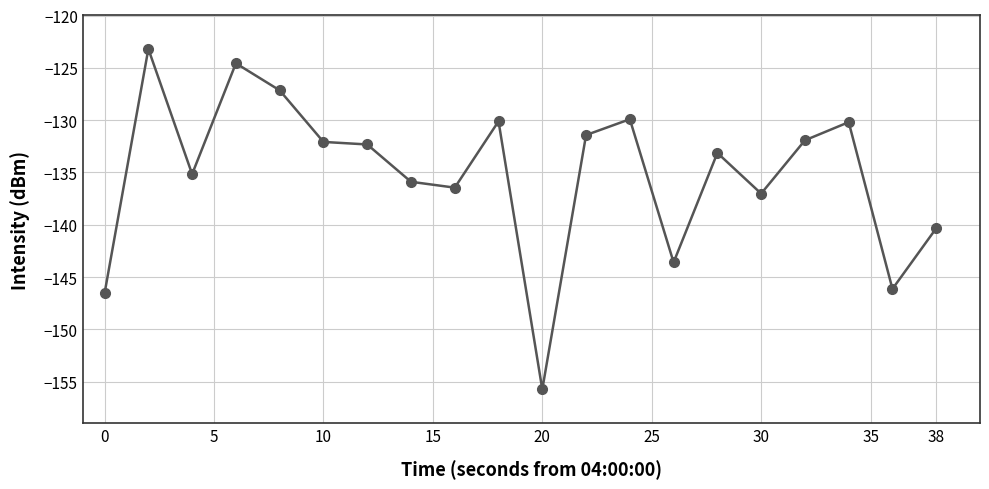

What is the value of the 4th point from the left?

-124.6